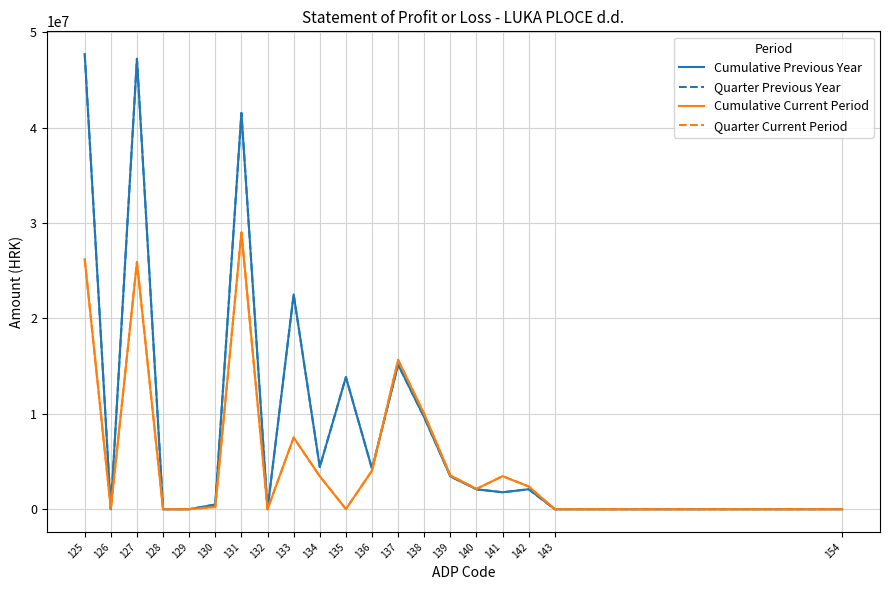

Does the chart have visible grid lines?

Yes